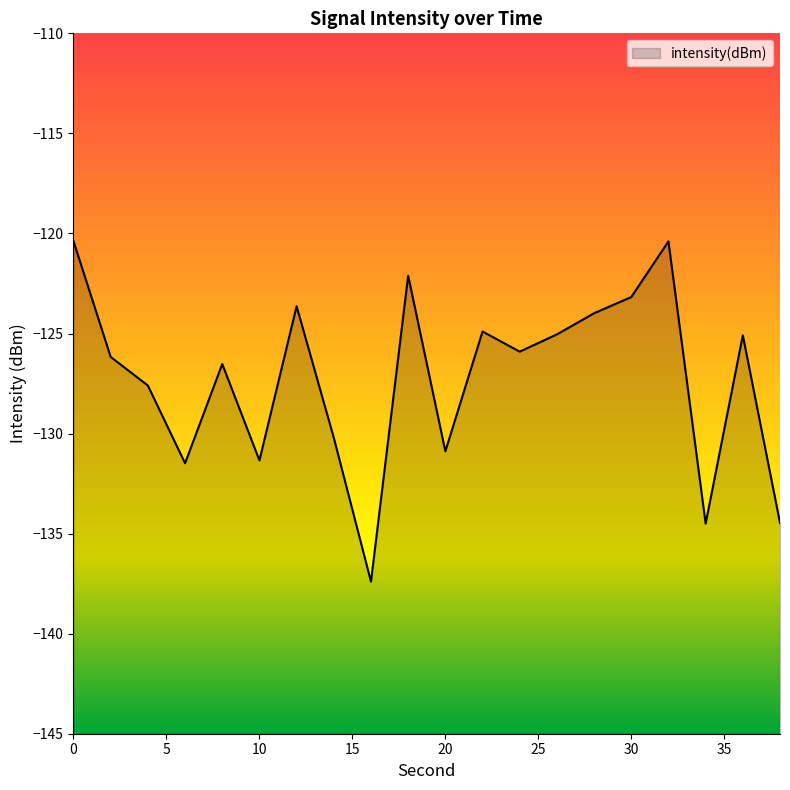

Read the value at 20.

-130.9